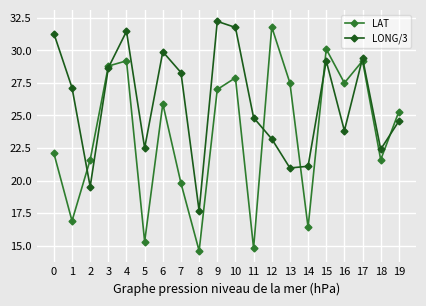

Does the chart display data point markers on the line(s)?

Yes